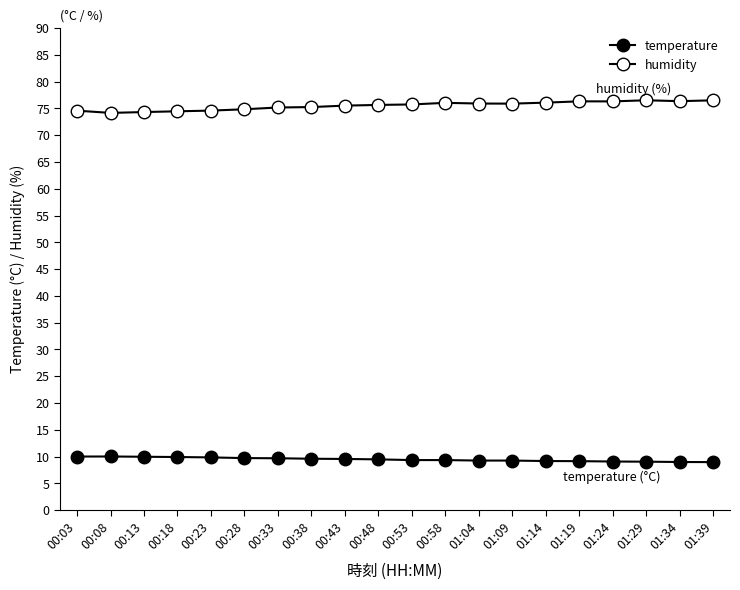

How many series are shown in this chart?

2